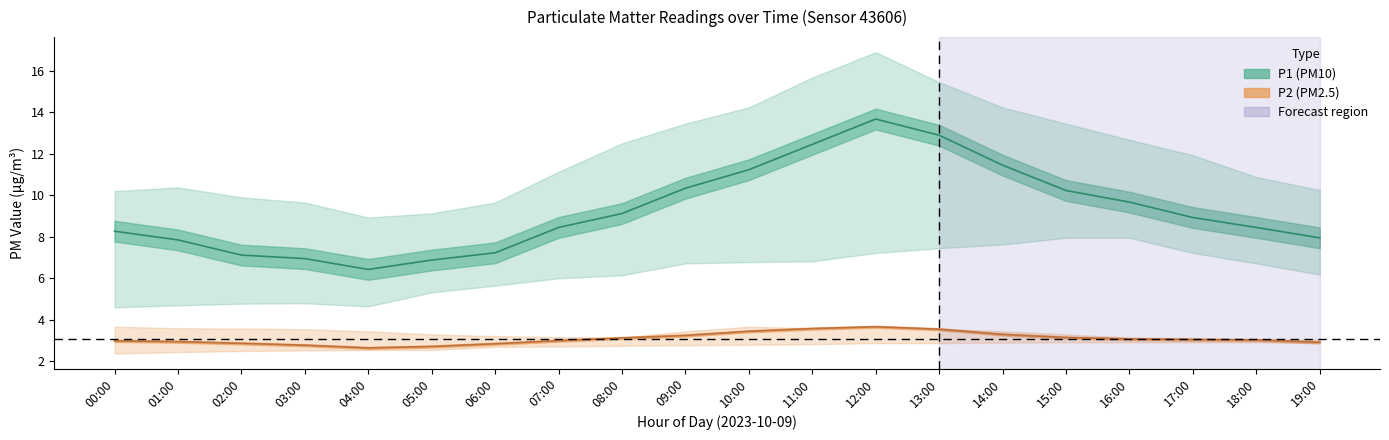

What is the lowest value of the P1_upper series?

8.9